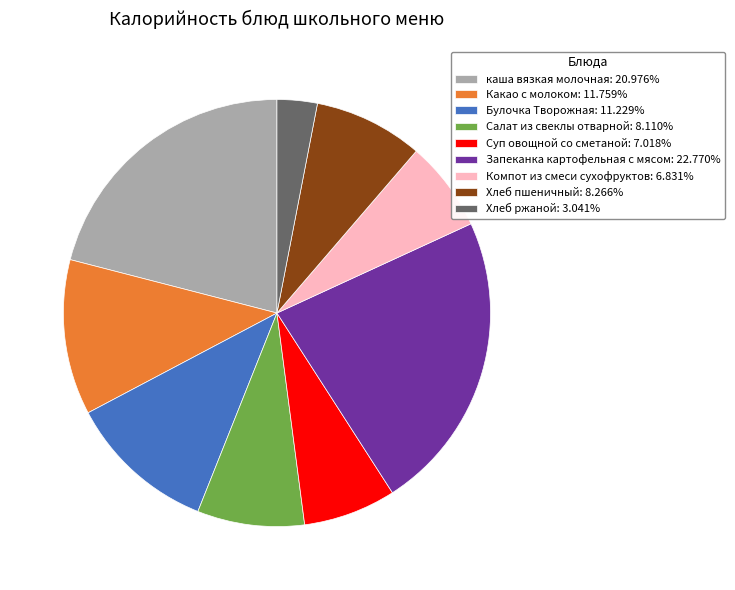

Which slice is the smallest?

Хлеб ржаной